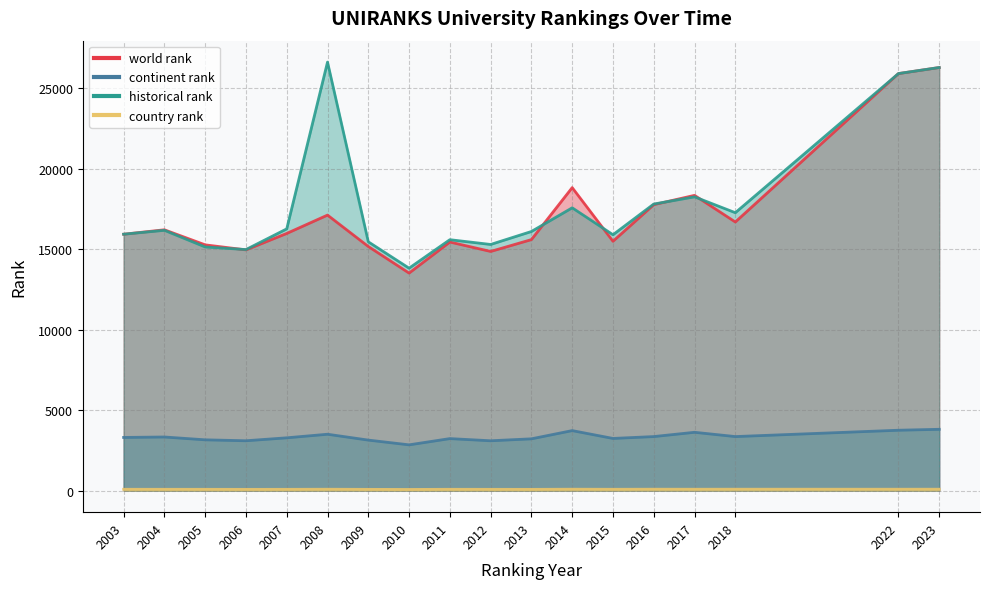

What is the spread (max minus min) of values at 2007?

16183.5